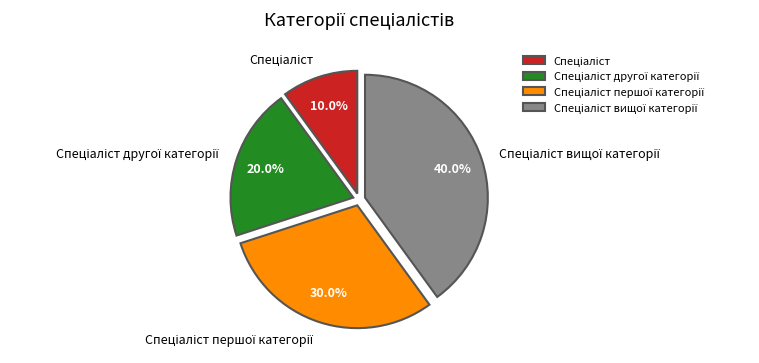

Does any single category account for the majority?

No